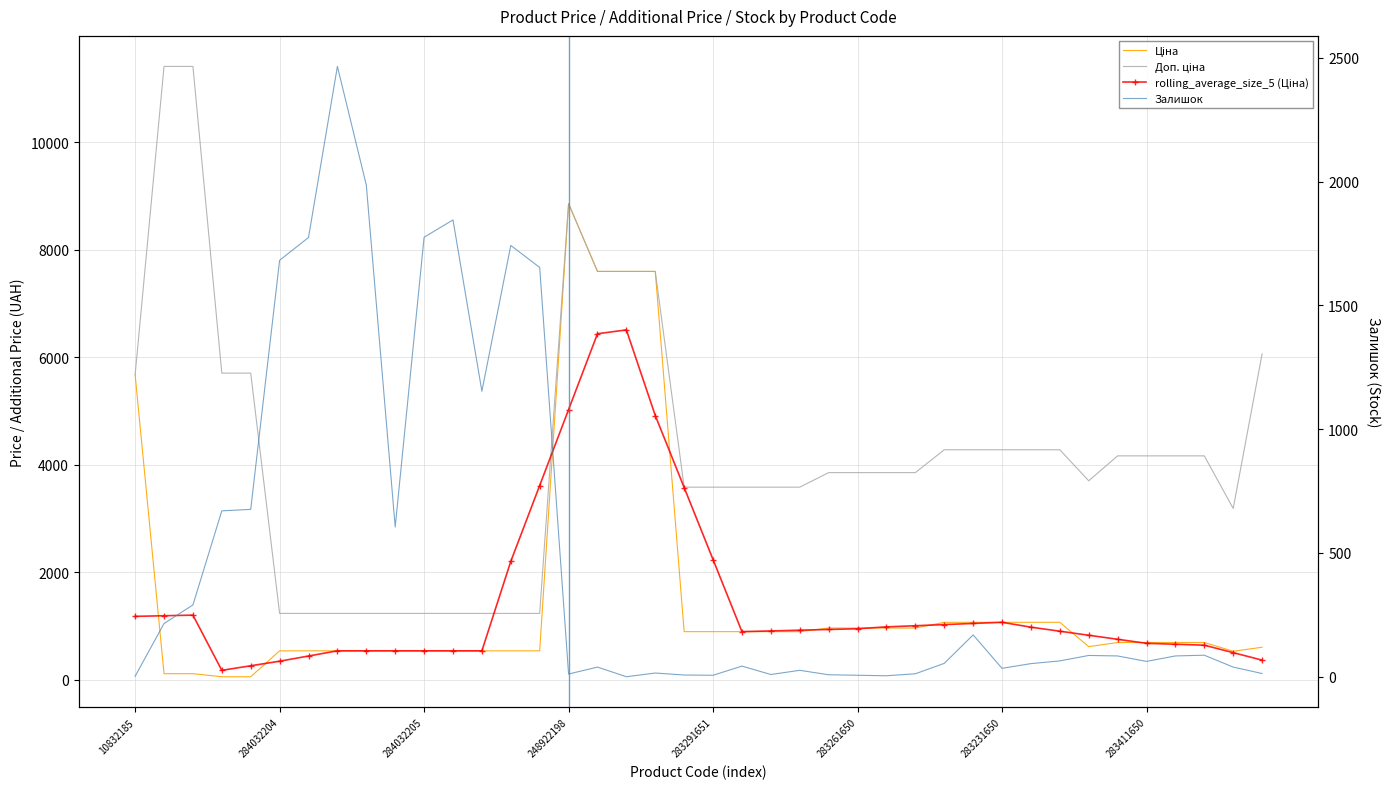

Rank the series at 284032206 from highest to lowest value.

Доп. ціна, Залишок, Ціна